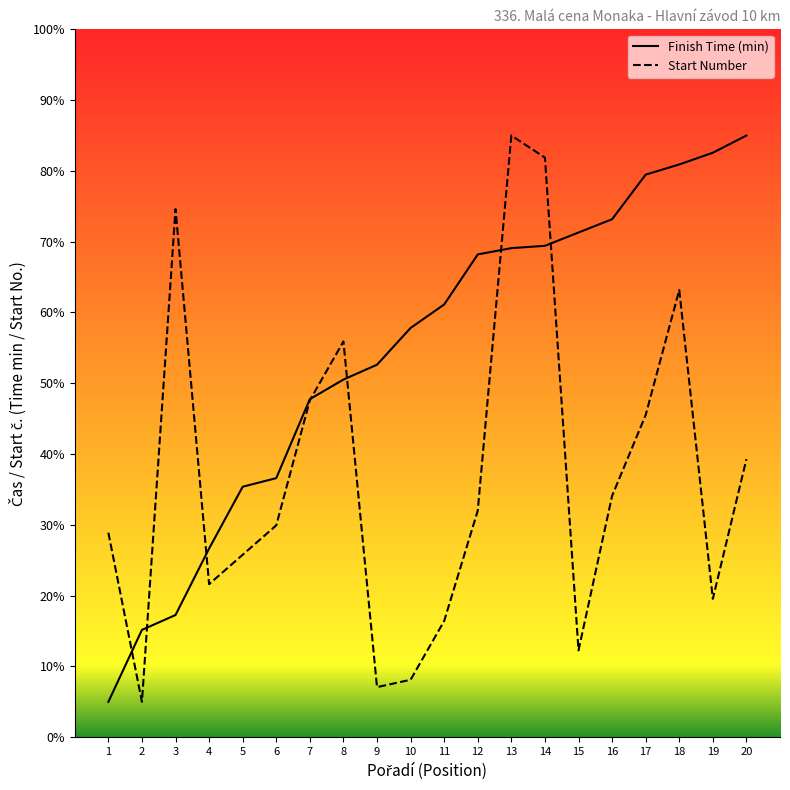

What is the lowest value of the Finish Time (min) series?

5.0